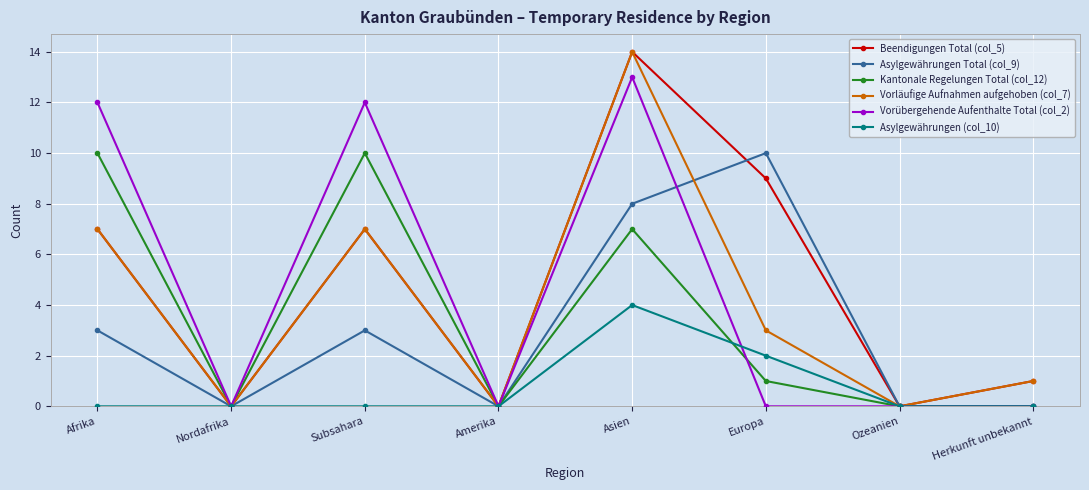

The Kantonale Regelungen Total (col_12) series shows 0 at Herkunft unbekannt. True or false?

True